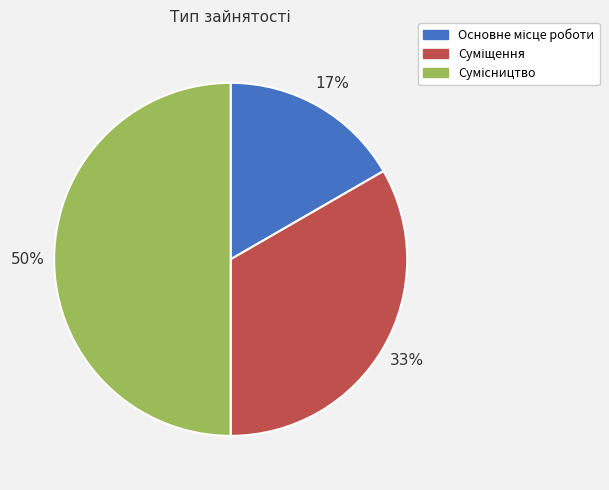

To the nearest percent, what is the average slice percentage?

33%